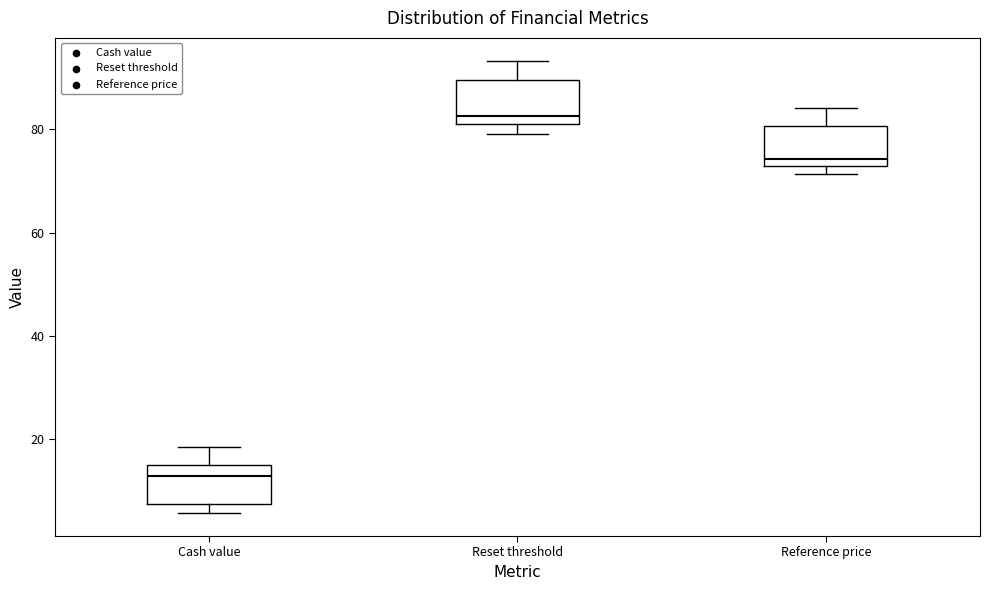

Reading left to right, read every box against the y-axis: the position of its median line, the range the box covers, and the ends of its whiskers. The values are not printed on the chart, so give them approximately, as read against the axis.

Cash value: median 12, box 8 to 16, whiskers 6 to 18
Reset threshold: median 82, box 80 to 90, whiskers 80 (just below the box's lower edge) to 94
Reference price: median 74, box 72 to 80, whiskers 72 (just below the box's lower edge) to 84